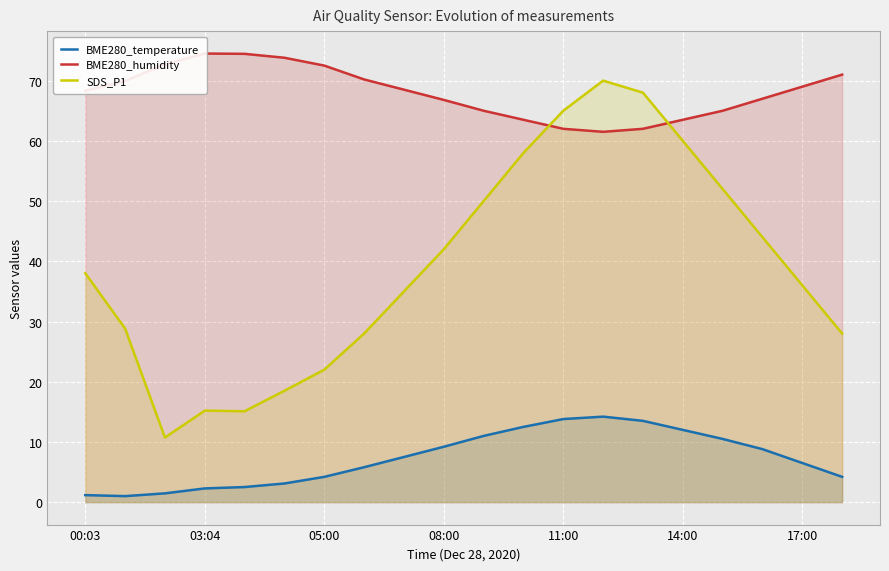

What is the minimum value for SDS_P1?

10.7